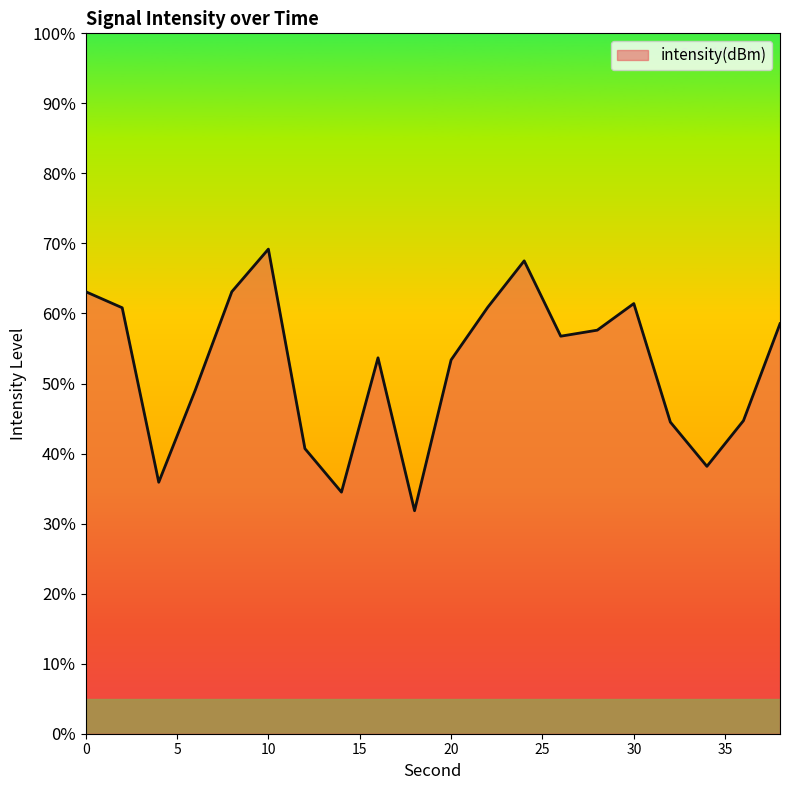

Reading left to right, transcribe all the data shown in this chart.

0=-128.7	2=-128.9	4=-131.4	6=-130.1	8=-128.7	10=-128.1	12=-130.9	14=-131.6	16=-129.6	18=-131.8	20=-129.7	22=-128.9	24=-128.2	26=-129.3	28=-129.2	30=-128.9	32=-130.6	34=-131.2	36=-130.5	38=-129.1